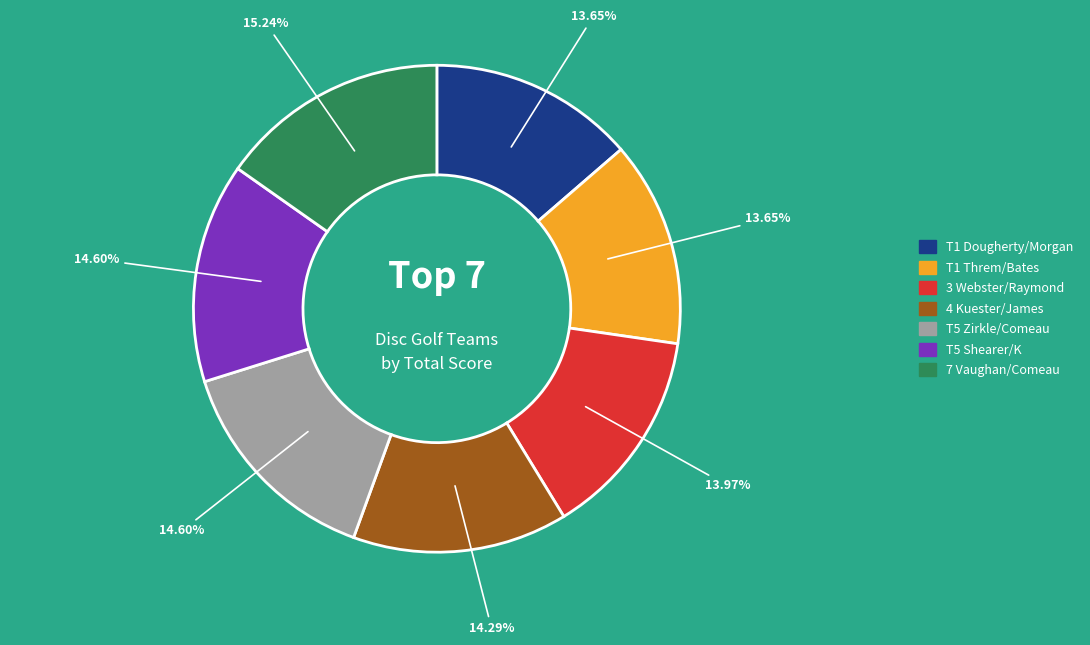

Is there any slice that represents more than half of the pie?

No